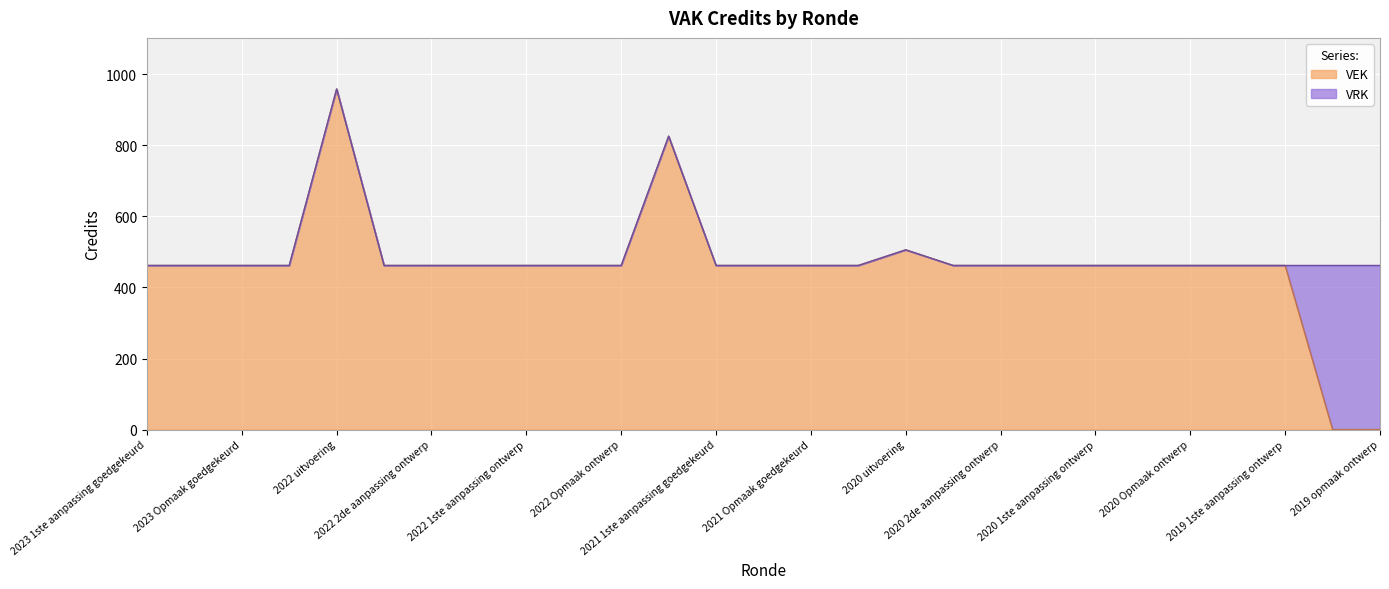

What is the highest value of the VEK series?

959